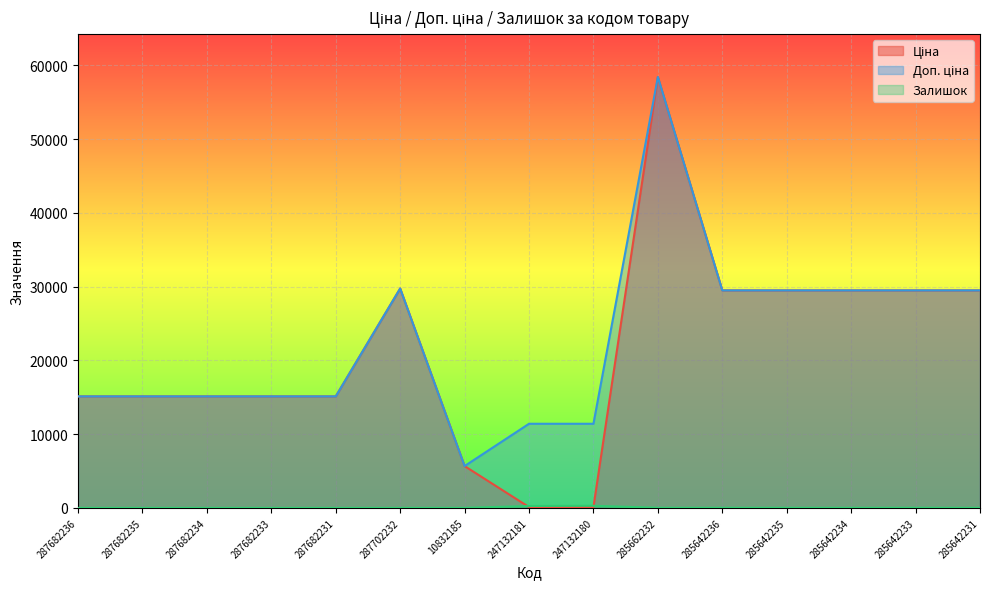

Is it true that Залишок equals -164.8 at 287702232?

False